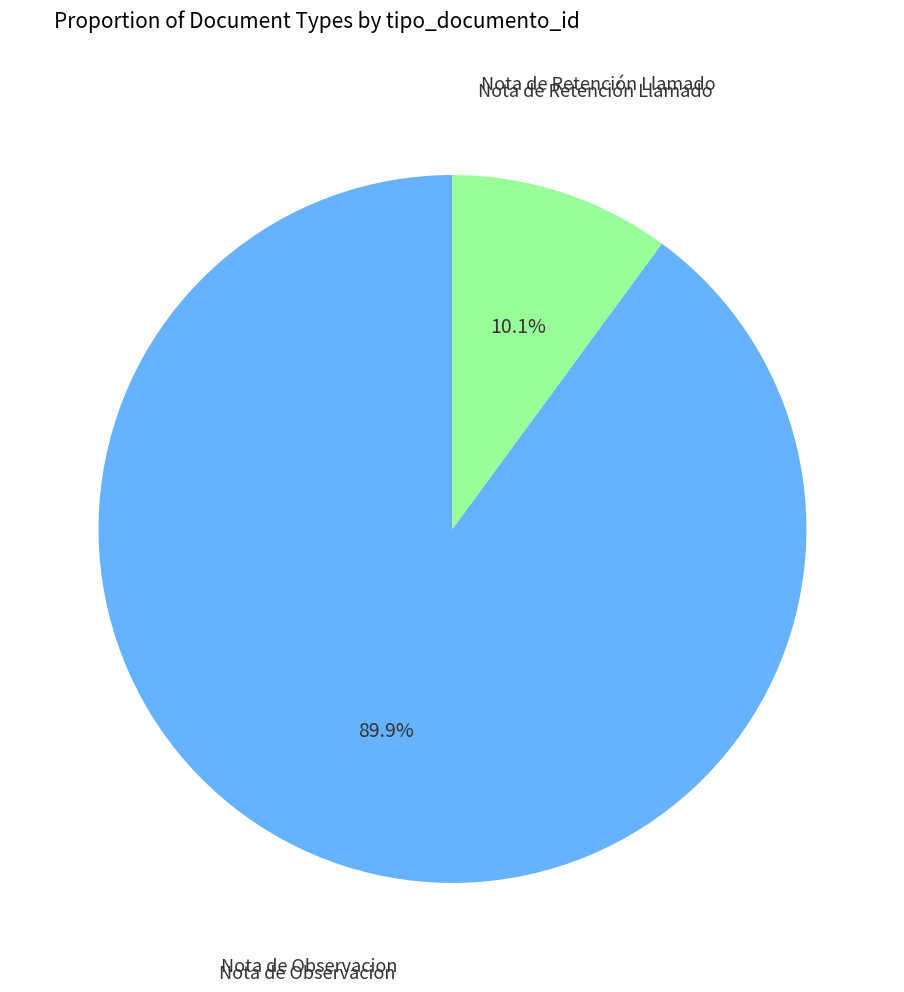

Does any single category account for the majority?

Yes